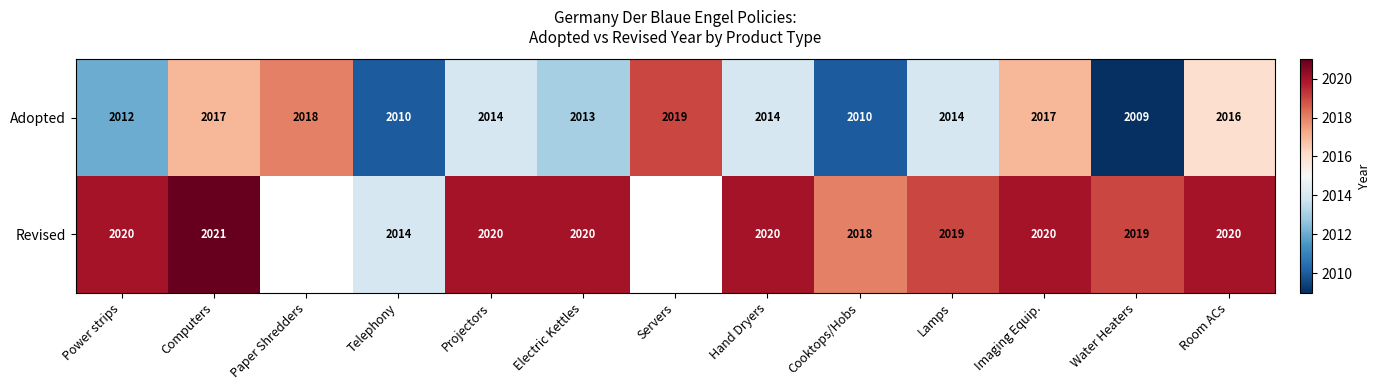

Rank the series at Power strips from highest to lowest value.

Revised, Adopted